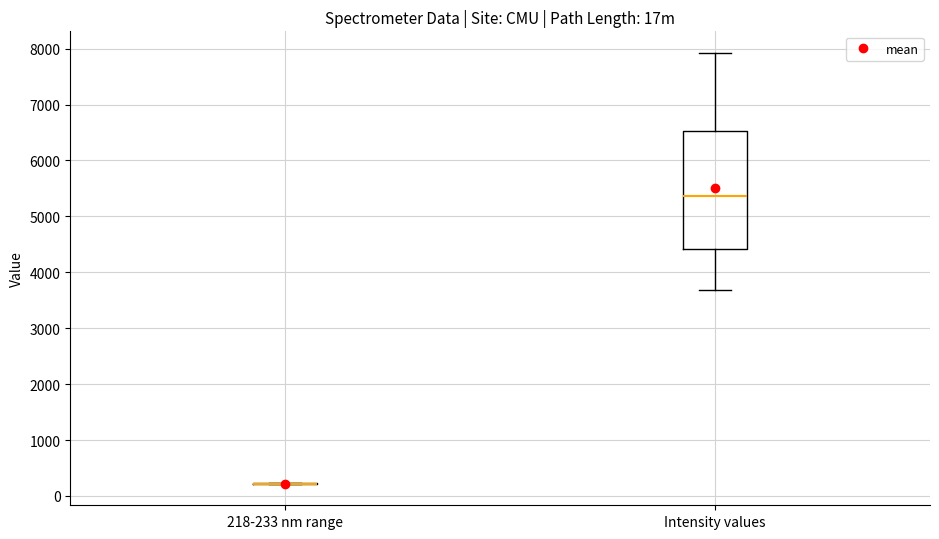

Reading left to right, transcribe this box plot: for each box, give where its median line is, the range the box spans, and where its two whiskers end, as read against the y-axis. The values are not printed on the chart, so give them approximately, as read against the axis.

218-233 nm range: box collapsed to a line at 200, whiskers 200 to 200
Intensity values: median 5400, box 4400 to 6500, whiskers 3700 to 7900